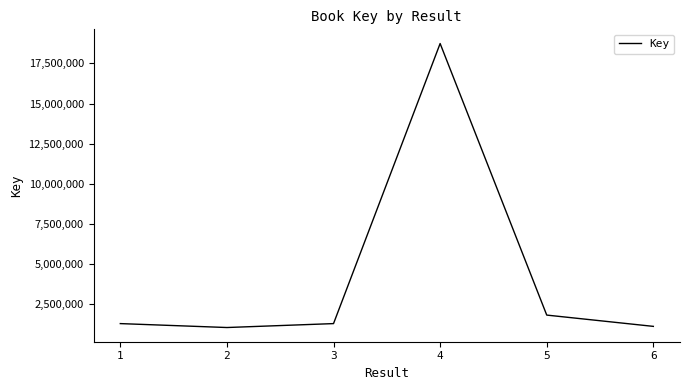

What is the difference between the second highest and minimum values?

773966